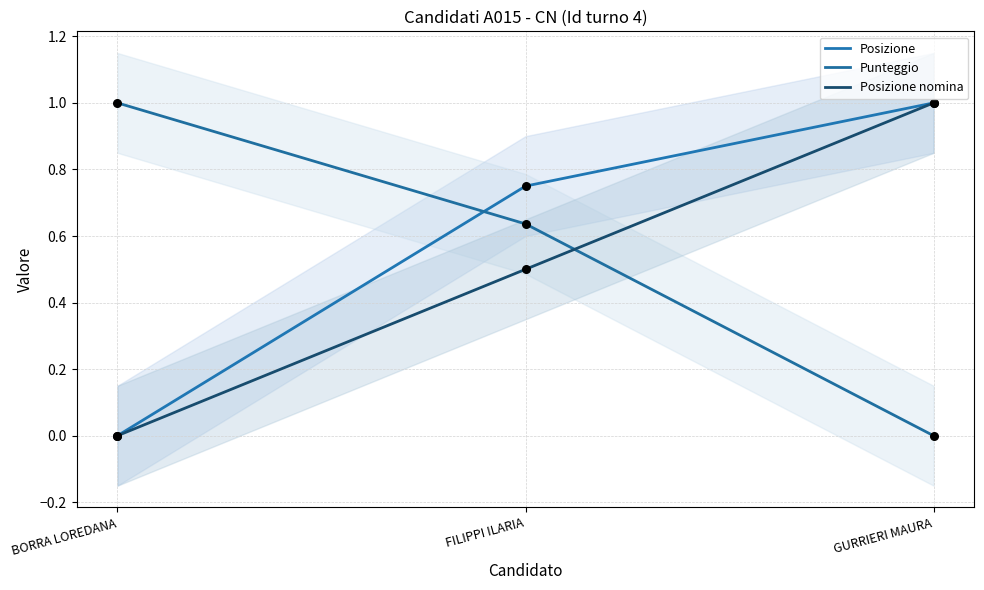

Which series has the largest Y range (max minus min)?

Posizione